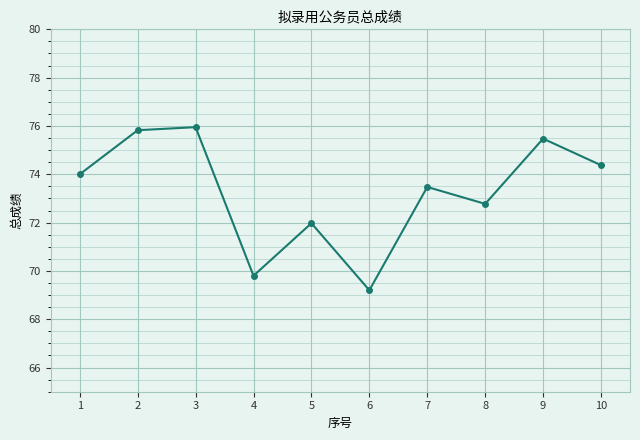

What is the sum of all values?

732.9